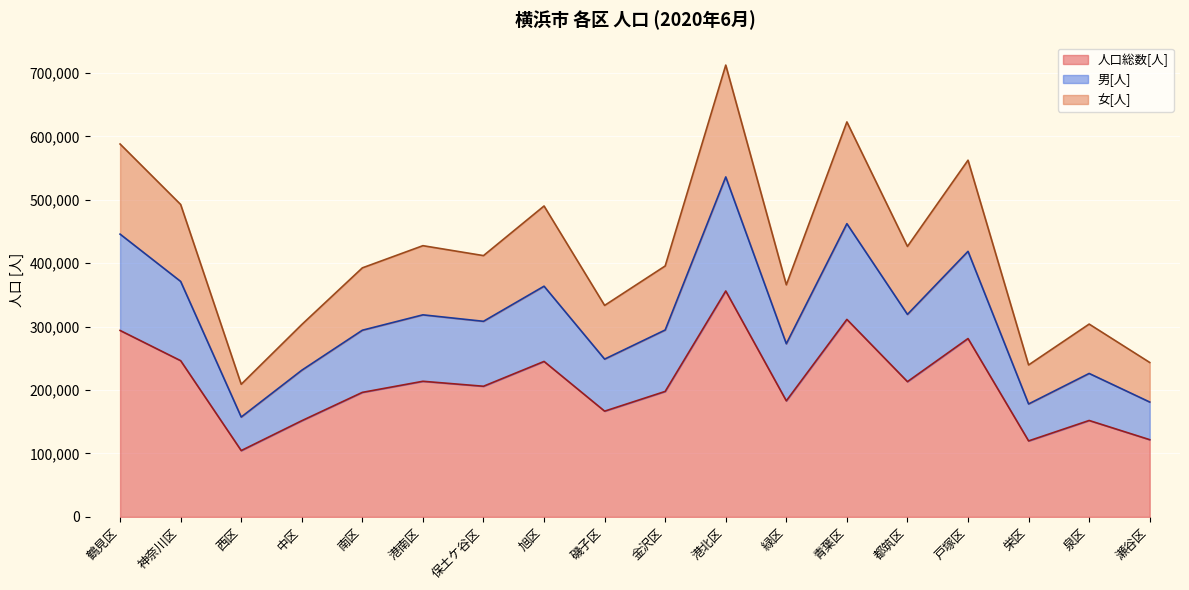

How many interior local peaks does the 女[人] series have?

6